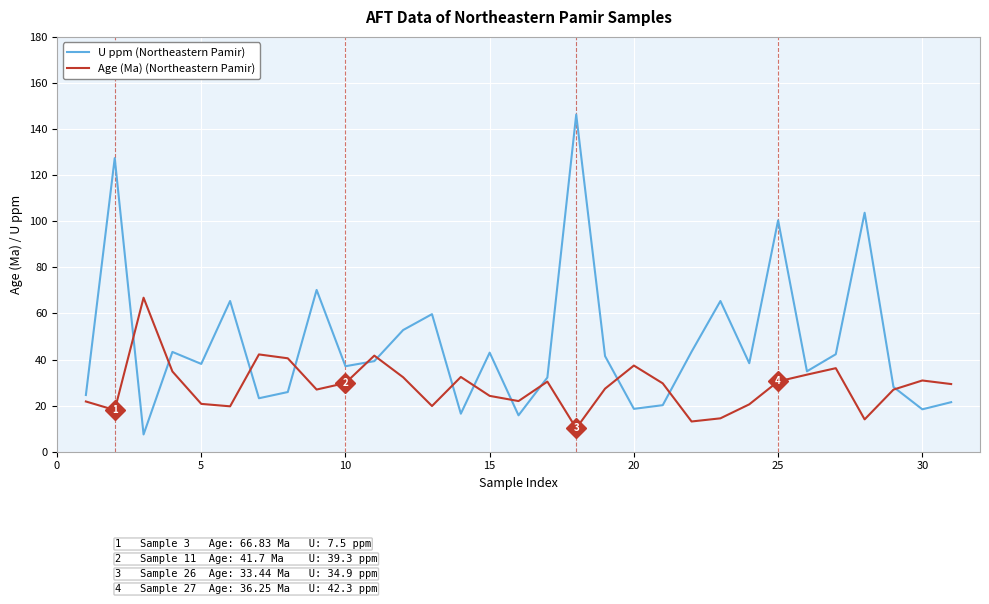

Is this an area chart (filled region under the line)?

No